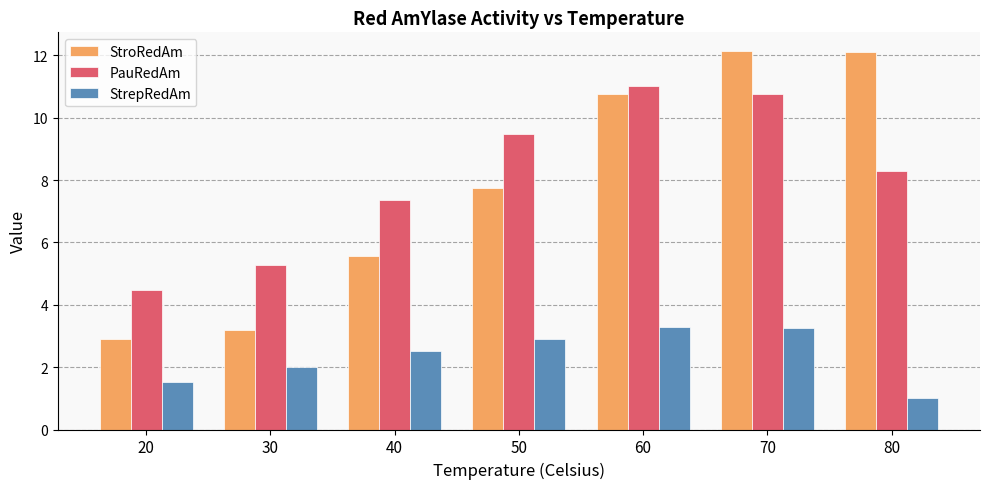

The value of StrepRedAm at 60 is 3.3. True or false?

True